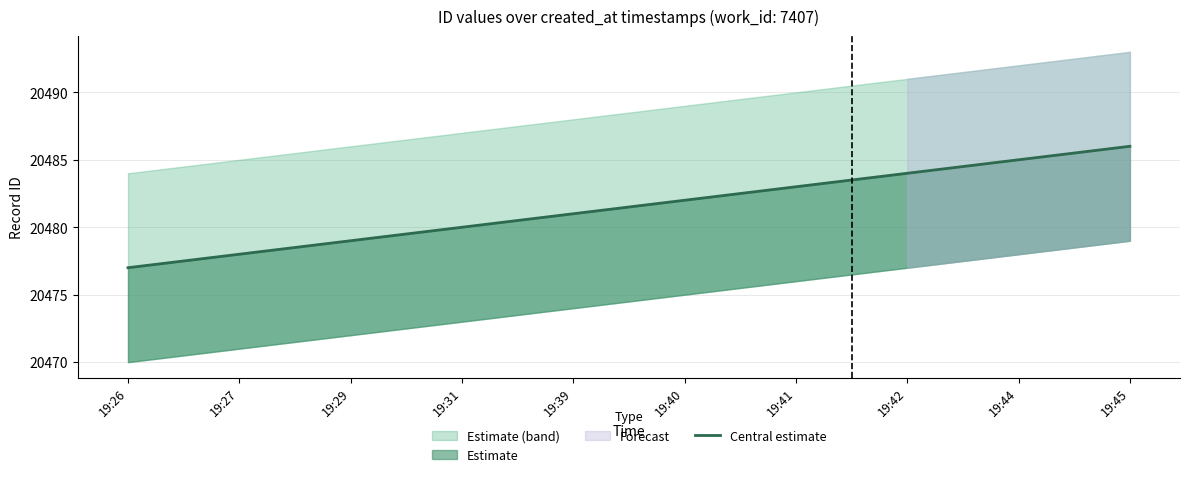

Reading left to right, transcribe all the data shown in this chart.

19:26=20477	19:27=20478	19:29=20479	19:31=20480	19:39=20481	19:40=20482	19:41=20483	19:42=20484	19:44=20485	19:45=20486